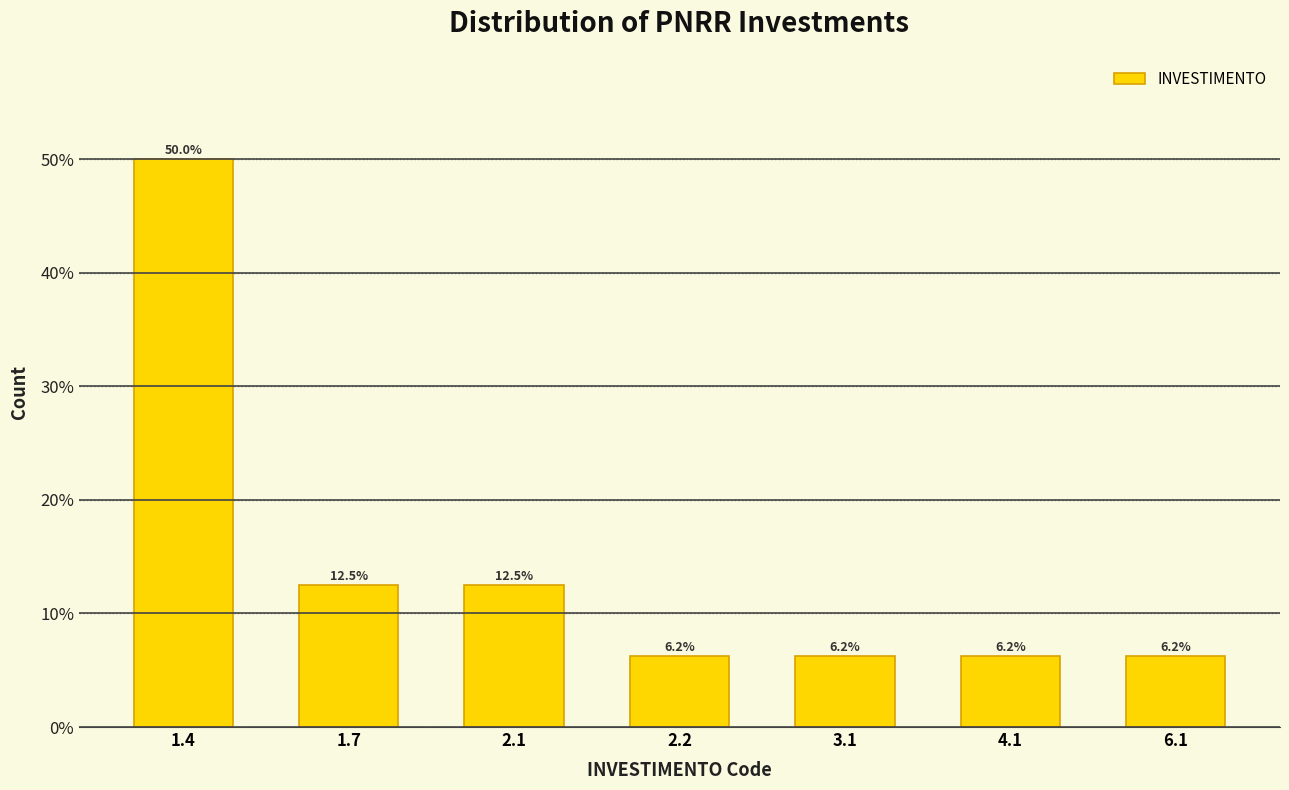

Which label corresponds to the largest value in the chart?

1.4